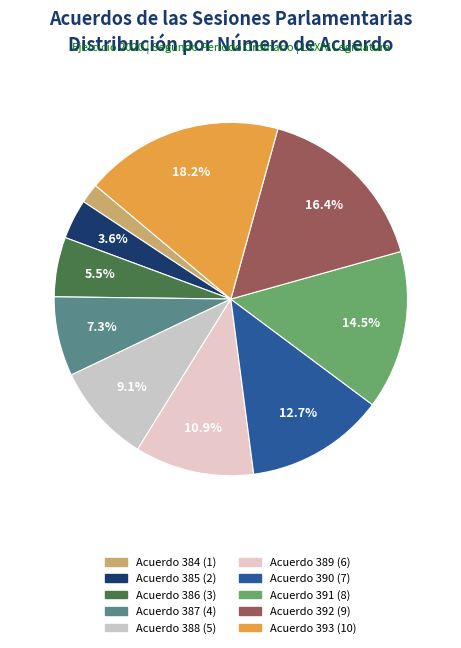

Which slice is the smallest?

Acuerdo 384